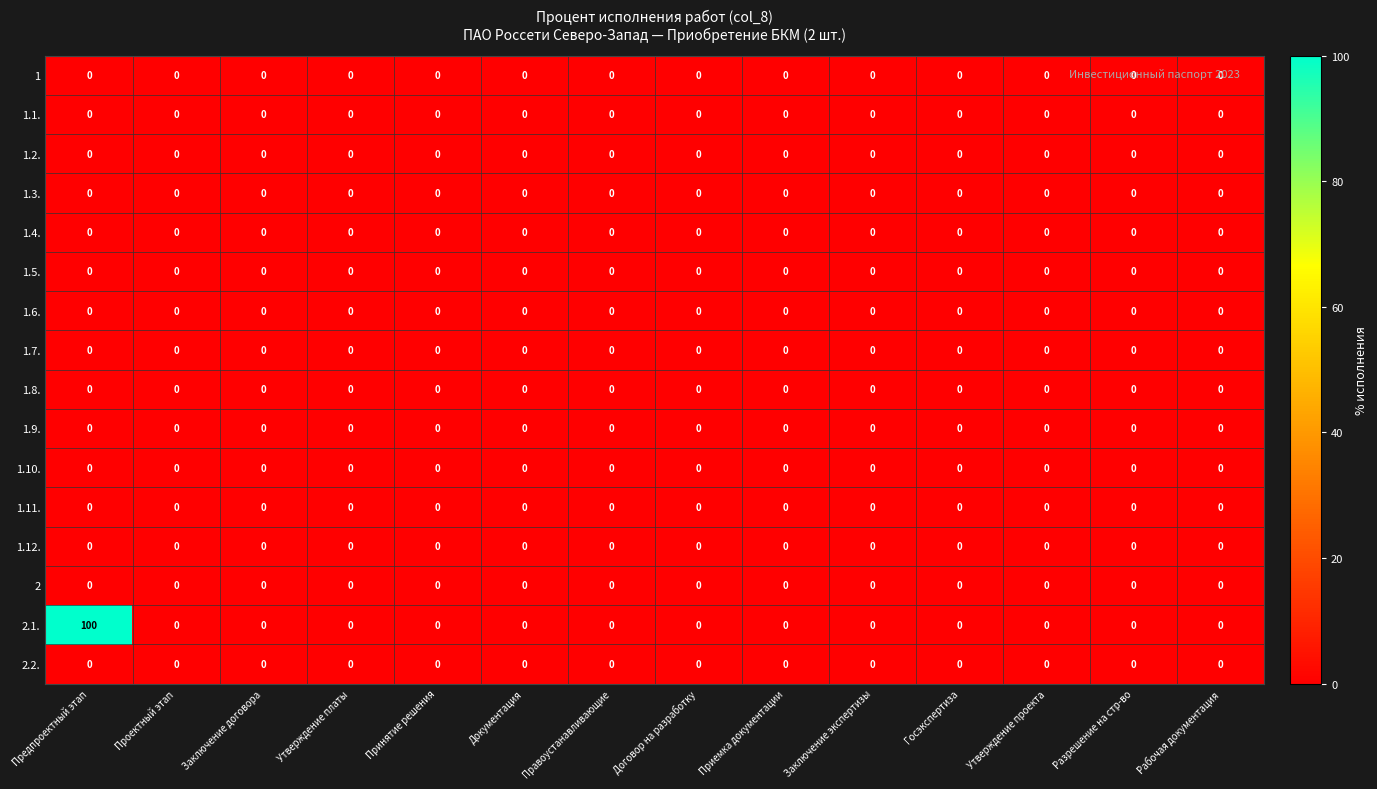

Which series has the largest range (max minus min)?

2.1.